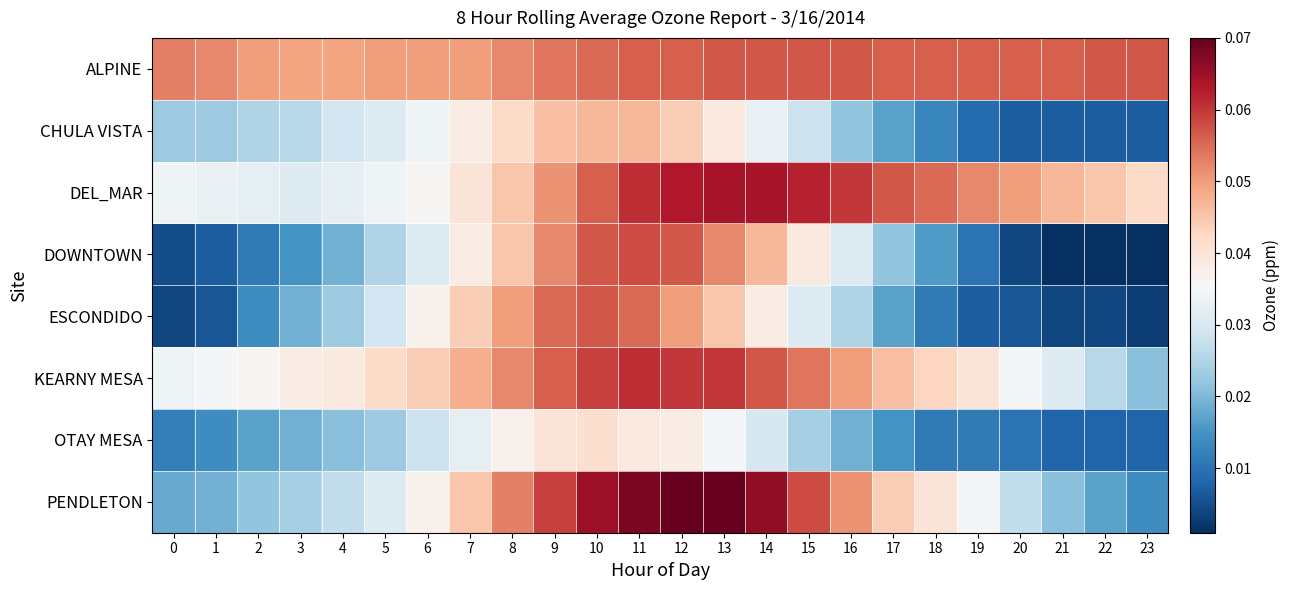

Reading left to right, transcribe all the data shown in this chart.

ALPINE: 0=0.1	1=0.1	2=0.1	3=0.0	4=0.0	5=0.1	6=0.1	7=0.1	8=0.1	9=0.1	10=0.1	11=0.1	12=0.1	13=0.1	14=0.1	15=0.1	16=0.1	17=0.1	18=0.1	19=0.1	20=0.1	21=0.1	22=0.1	23=0.1
CHULA VISTA: 0=0.0	1=0.0	2=0.0	3=0.0	4=0.0	5=0.0	6=0.0	7=0.0	8=0.0	9=0.0	10=0.0	11=0.0	12=0.0	13=0.0	14=0.0	15=0.0	16=0.0	17=0.0	18=0.0	19=0.0	20=0.0	21=0.0	22=0.0	23=0.0
DEL_MAR: 0=0.0	1=0.0	2=0.0	3=0.0	4=0.0	5=0.0	6=0.0	7=0.0	8=0.0	9=0.1	10=0.1	11=0.1	12=0.1	13=0.1	14=0.1	15=0.1	16=0.1	17=0.1	18=0.1	19=0.1	20=0.1	21=0.0	22=0.0	23=0.0
DOWNTOWN: 0=0.0	1=0.0	2=0.0	3=0.0	4=0.0	5=0.0	6=0.0	7=0.0	8=0.0	9=0.1	10=0.1	11=0.1	12=0.1	13=0.1	14=0.0	15=0.0	16=0.0	17=0.0	18=0.0	19=0.0	20=0.0	21=0.0	22=0.0	23=0.0
ESCONDIDO: 0=0.0	1=0.0	2=0.0	3=0.0	4=0.0	5=0.0	6=0.0	7=0.0	8=0.1	9=0.1	10=0.1	11=0.1	12=0.1	13=0.0	14=0.0	15=0.0	16=0.0	17=0.0	18=0.0	19=0.0	20=0.0	21=0.0	22=0.0	23=0.0
KEARNY MESA: 0=0.0	1=0.0	2=0.0	3=0.0	4=0.0	5=0.0	6=0.0	7=0.0	8=0.1	9=0.1	10=0.1	11=0.1	12=0.1	13=0.1	14=0.1	15=0.1	16=0.1	17=0.0	18=0.0	19=0.0	20=0.0	21=0.0	22=0.0	23=0.0
OTAY MESA: 0=0.0	1=0.0	2=0.0	3=0.0	4=0.0	5=0.0	6=0.0	7=0.0	8=0.0	9=0.0	10=0.0	11=0.0	12=0.0	13=0.0	14=0.0	15=0.0	16=0.0	17=0.0	18=0.0	19=0.0	20=0.0	21=0.0	22=0.0	23=0.0
PENDLETON: 0=0.0	1=0.0	2=0.0	3=0.0	4=0.0	5=0.0	6=0.0	7=0.0	8=0.1	9=0.1	10=0.1	11=0.1	12=0.1	13=0.1	14=0.1	15=0.1	16=0.1	17=0.0	18=0.0	19=0.0	20=0.0	21=0.0	22=0.0	23=0.0